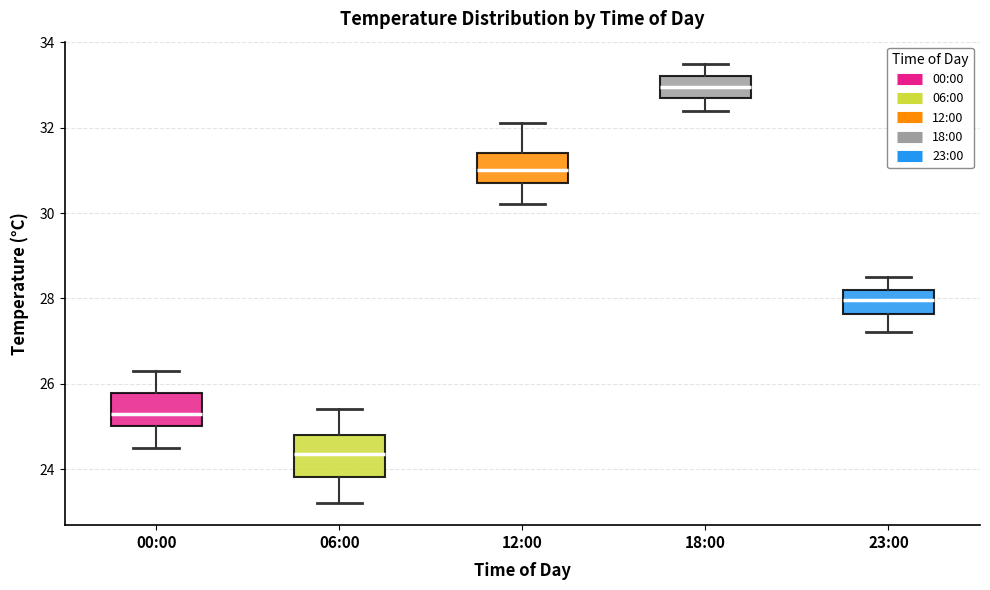

Reading left to right, read every box against the y-axis: the position of its median line, the range the box covers, and the ends of its whiskers. The values are not printed on the chart, so give them approximately, as read against the axis.

00:00: median 25.4, box 25.0 to 25.8, whiskers 24.6 to 26.4
06:00: median 24.4, box 23.8 to 24.8, whiskers 23.2 to 25.4
12:00: median 31.0, box 30.8 to 31.4, whiskers 30.2 to 32.2
18:00: median 33.0, box 32.8 to 33.2, whiskers 32.4 to 33.6
23:00: median 28.0, box 27.6 to 28.2, whiskers 27.2 to 28.6